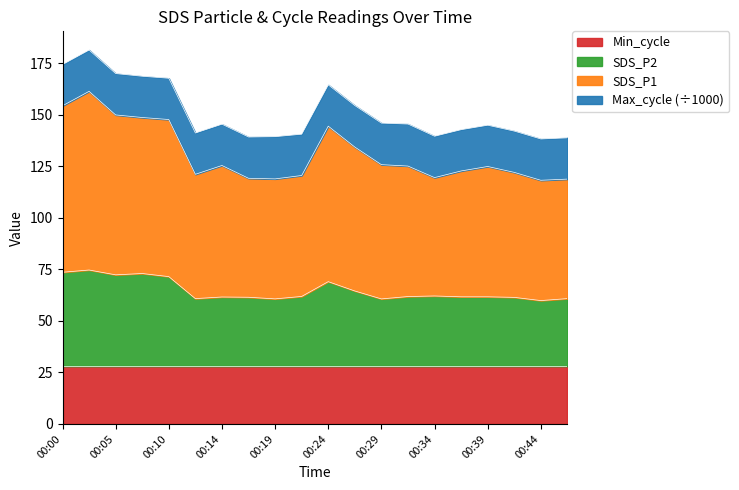

Where is the first local minimum for SDS_P2?

00:05